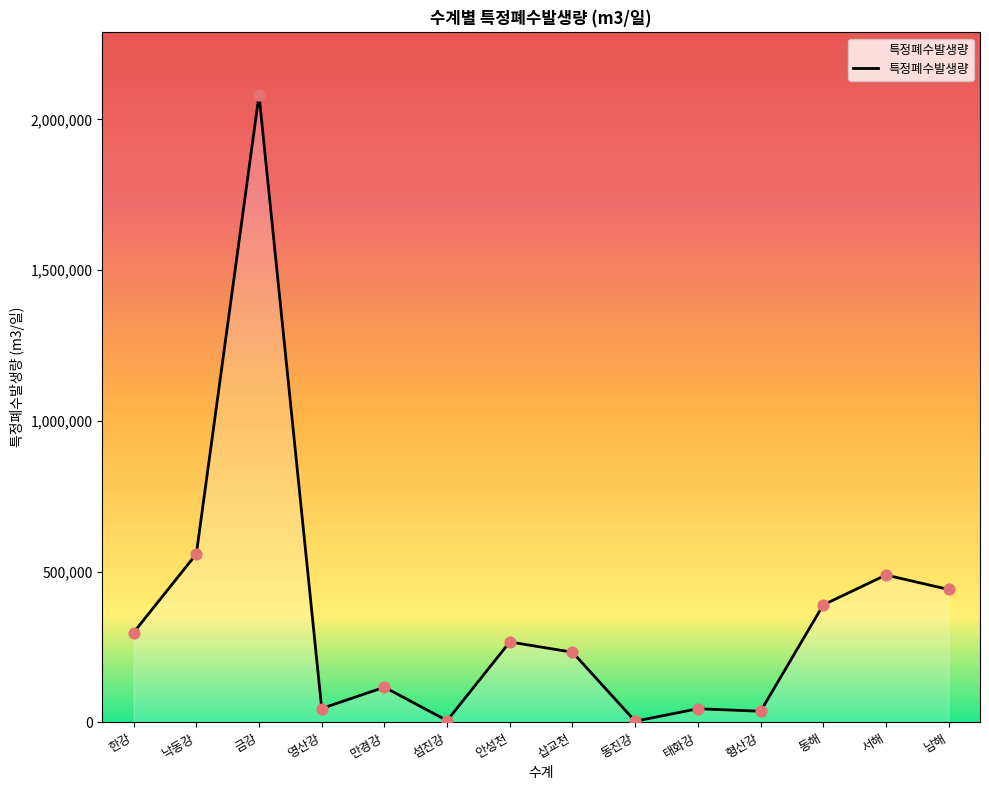

Approximately how many times larger is the value at 삽교천 compared to 남해?

0.5